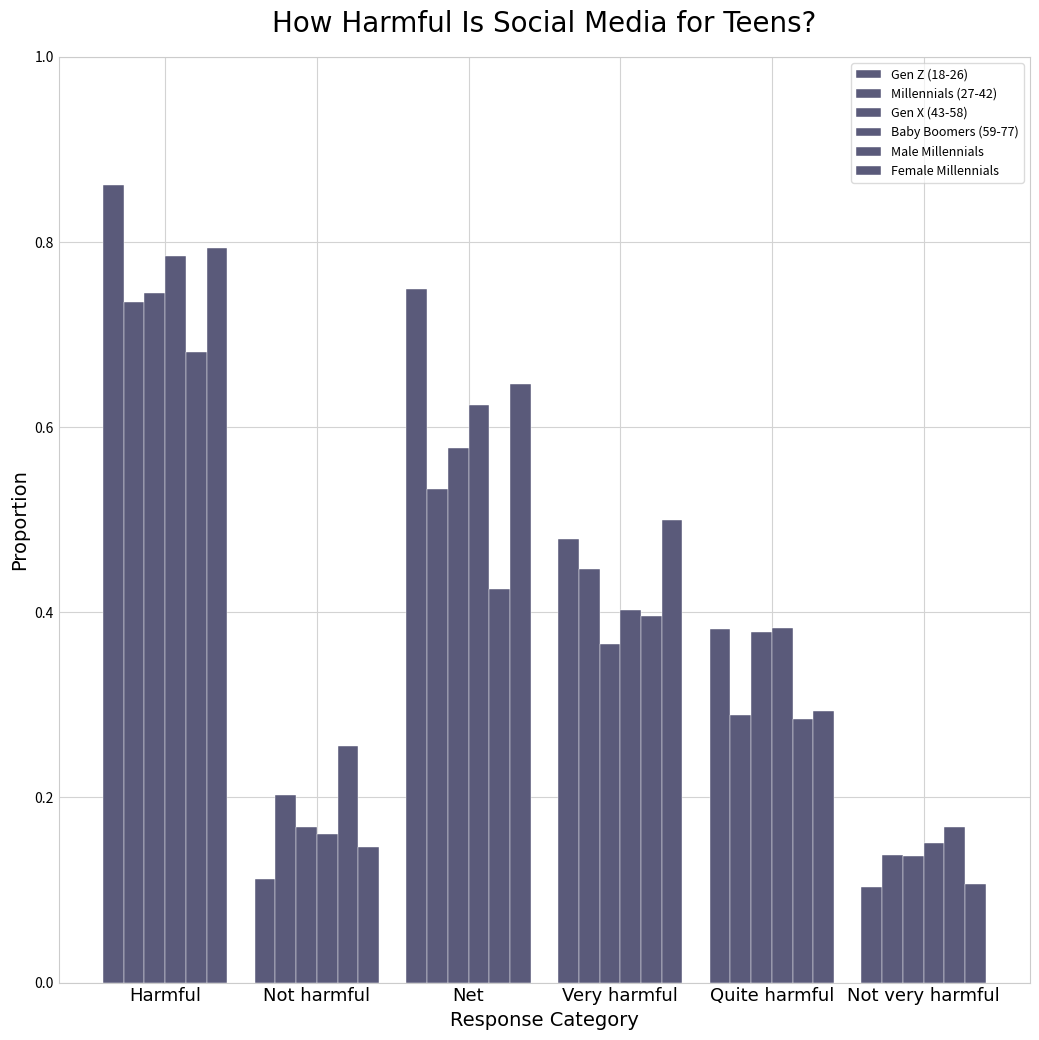

What is the label of the 2nd bar from the left?

Not harmful